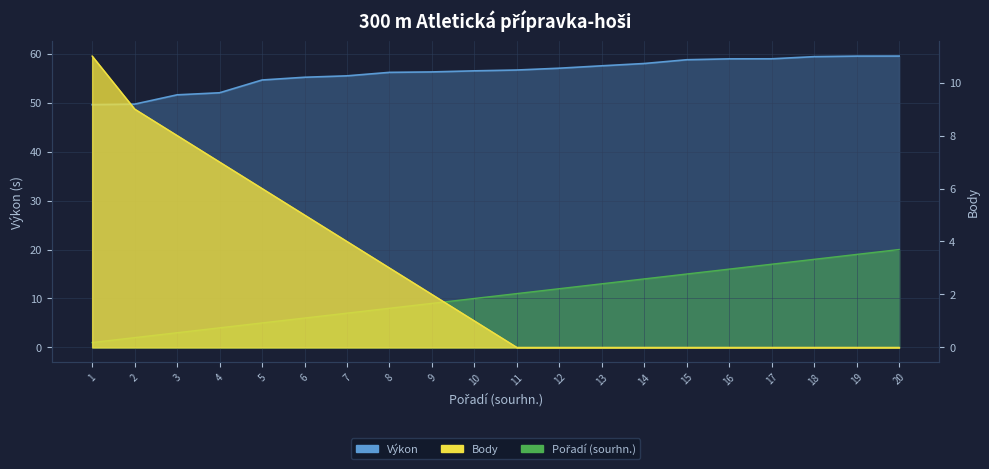

Reading right to left, transcribe all the data shown in this chart.

Výkon: 20=59.5	19=59.5	18=59.4	17=59.0	16=59.0	15=58.8	14=58.0	13=57.5	12=57.0	11=56.7	10=56.5	9=56.3	8=56.2	7=55.5	6=55.2	5=54.6	4=52.0	3=51.6	2=49.7	1=49.6
Pořadí (sourhn.): 20=20.0	19=19.0	18=18.0	17=17.0	16=16.0	15=15.0	14=14.0	13=13.0	12=12.0	11=11.0	10=10.0	9=9.0	8=8.0	7=7.0	6=6.0	5=5.0	4=4.0	3=3.0	2=2.0	1=1.0
Body: 20=0.0	19=0.0	18=0.0	17=0.0	16=0.0	15=0.0	14=0.0	13=0.0	12=0.0	11=0.0	10=1.0	9=2.0	8=3.0	7=4.0	6=5.0	5=6.0	4=7.0	3=8.0	2=9.0	1=11.0